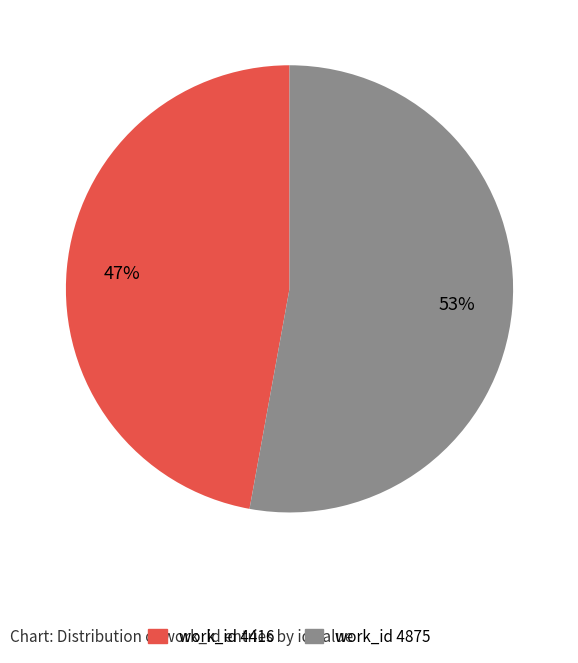

Is the sum of work_id 4416 and work_id 4875 greater than half?

Yes